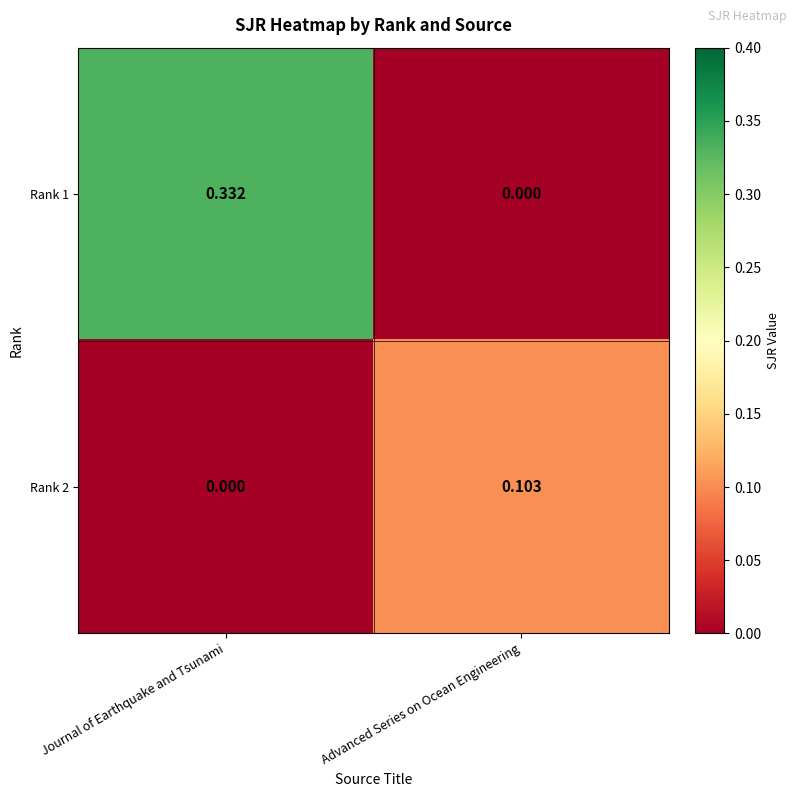

Where is Rank 1 nearest to the value 0?

Advanced Series on Ocean Engineering